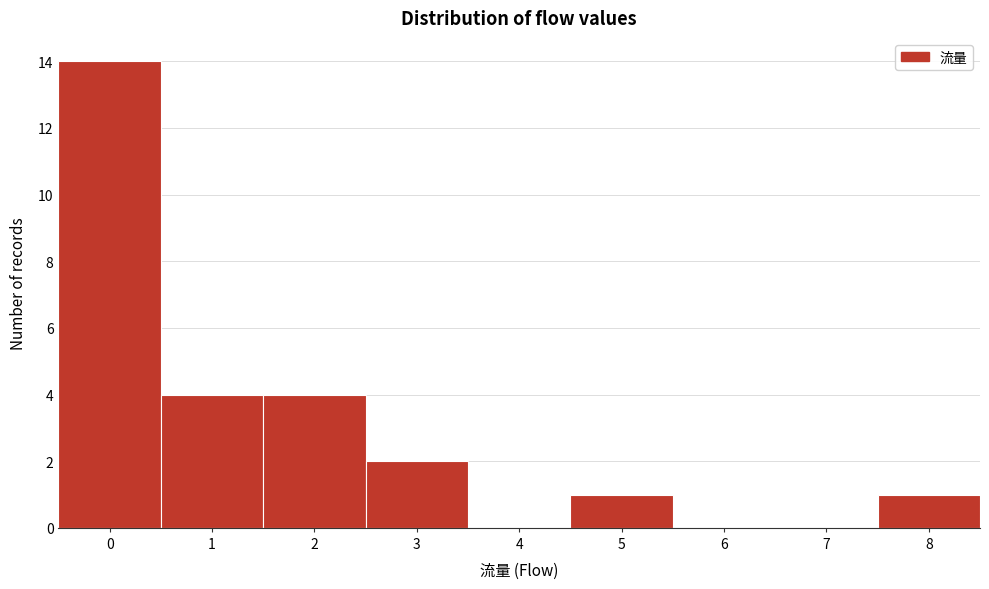

Reading right to left, transcribe all the data shown in this chart.

8=1	7=0	6=0	5=1	4=0	3=2	2=4	1=4	0=14